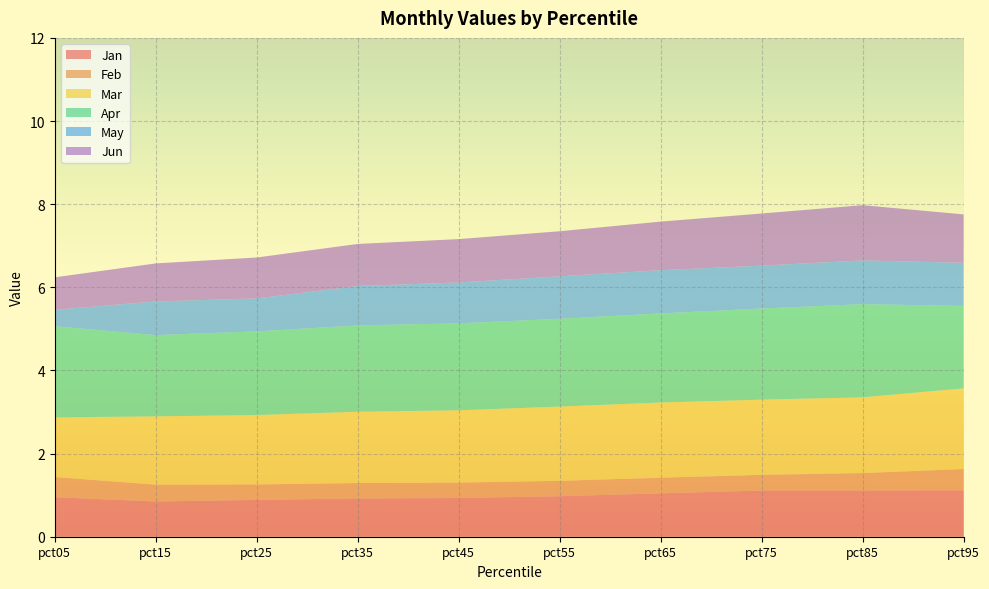

Reading left to right, list all the values displayed in this chart.

Jan: pct05=1.0	pct15=0.8	pct25=0.9	pct35=0.9	pct45=0.9	pct55=1.0	pct65=1.0	pct75=1.1	pct85=1.1	pct95=1.1
Feb: pct05=0.5	pct15=0.4	pct25=0.4	pct35=0.4	pct45=0.4	pct55=0.4	pct65=0.4	pct75=0.4	pct85=0.4	pct95=0.5
Mar: pct05=1.4	pct15=1.6	pct25=1.7	pct35=1.7	pct45=1.7	pct55=1.8	pct65=1.8	pct75=1.8	pct85=1.8	pct95=1.9
Apr: pct05=2.2	pct15=2.0	pct25=2.0	pct35=2.1	pct45=2.1	pct55=2.1	pct65=2.1	pct75=2.2	pct85=2.2	pct95=2.0
May: pct05=0.4	pct15=0.8	pct25=0.8	pct35=0.9	pct45=1.0	pct55=1.0	pct65=1.0	pct75=1.0	pct85=1.1	pct95=1.0
Jun: pct05=0.8	pct15=0.9	pct25=1.0	pct35=1.0	pct45=1.0	pct55=1.1	pct65=1.2	pct75=1.3	pct85=1.3	pct95=1.2